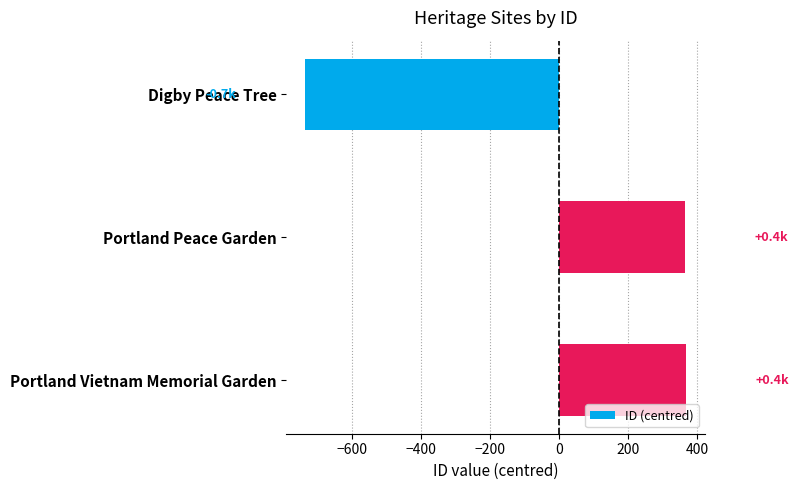

What is the smallest value displayed?

-734